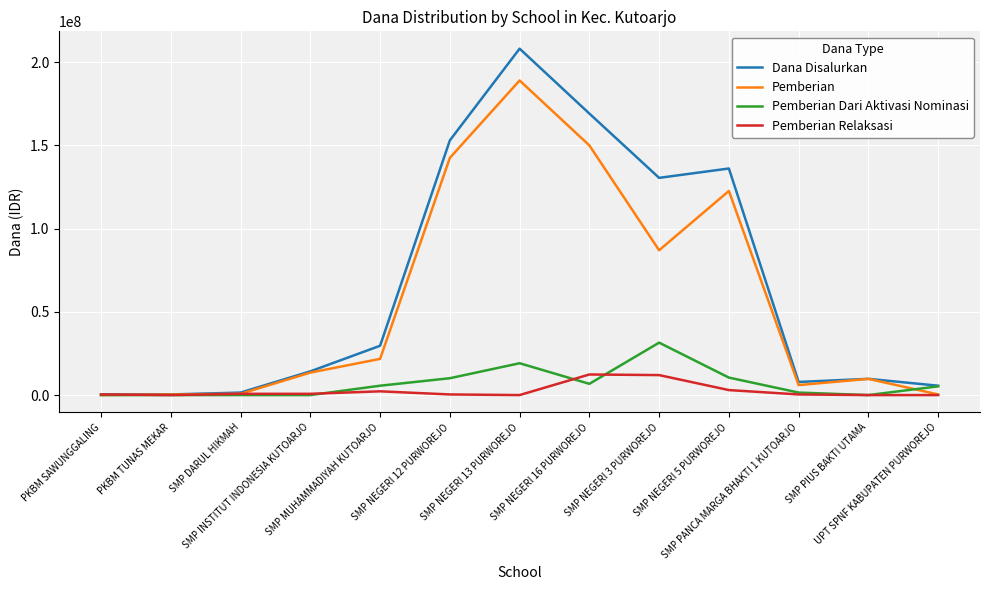

What is the greatest value displayed?

208125000